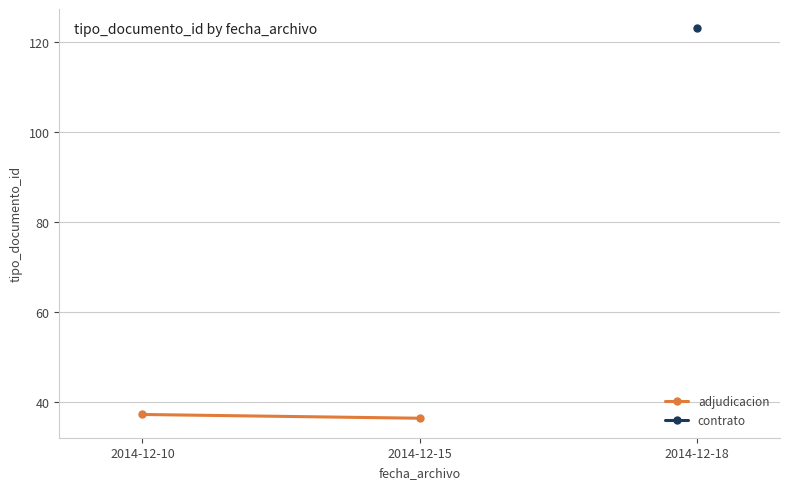

List the labels in order of value, smallest first.

2014-12-15, 2014-12-10